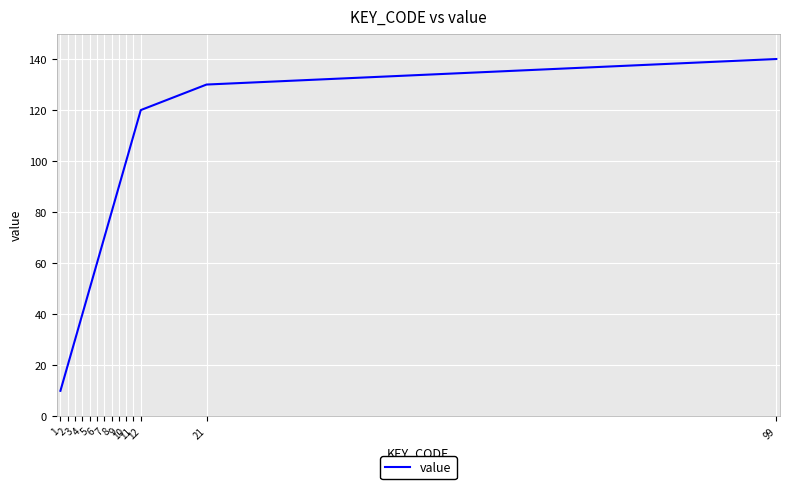

What value does the data have at 9?

90